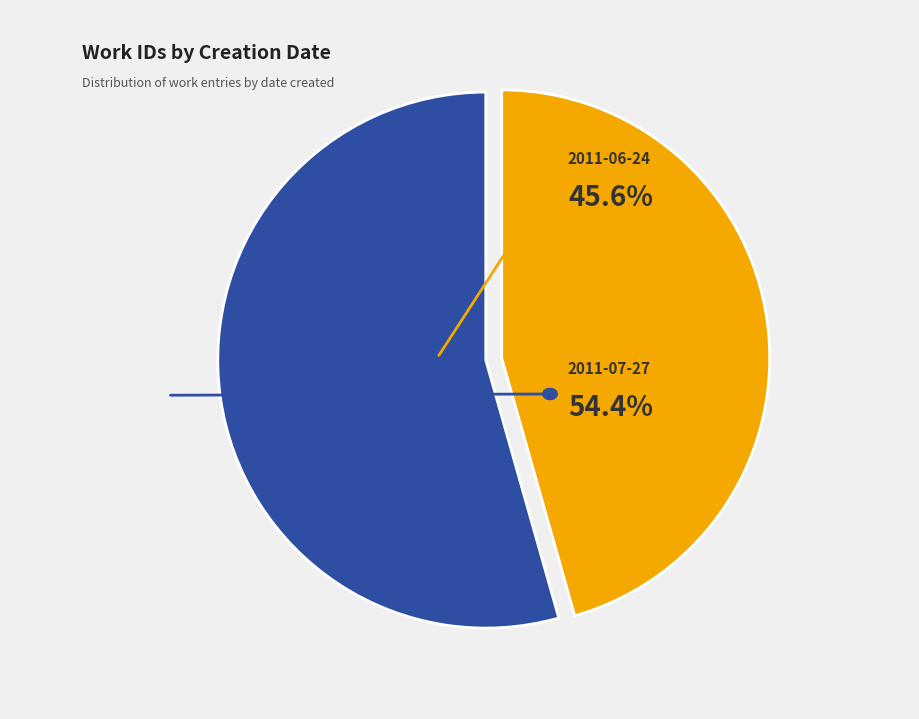

Is there a majority slice in this chart?

Yes